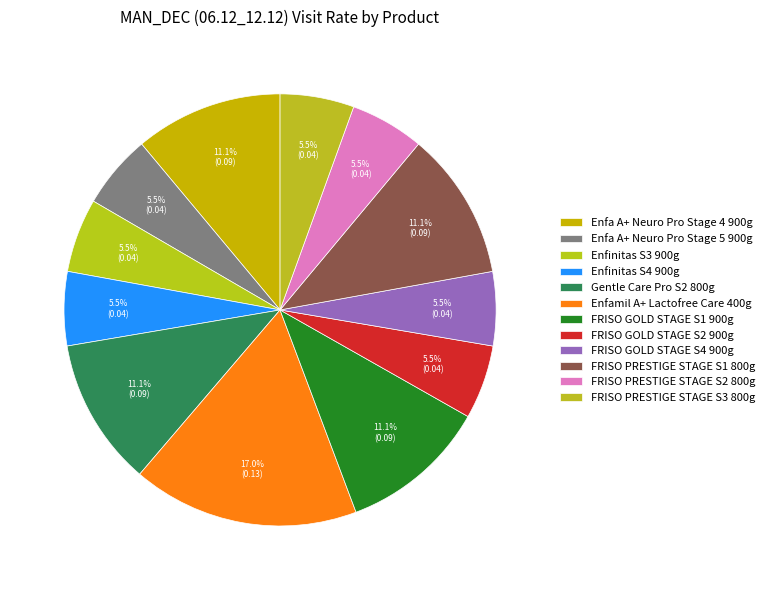

How many segments does this pie chart have?

12